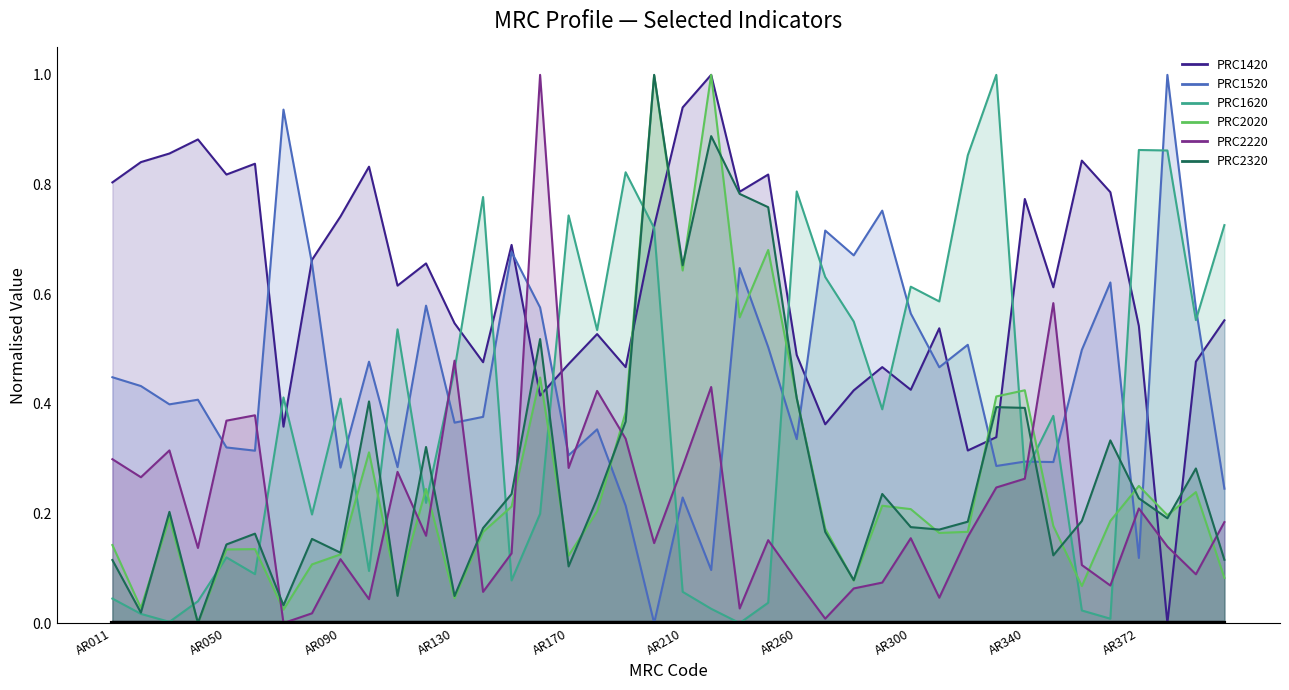

How many interior local peaks does the PRC2320 series have?

12